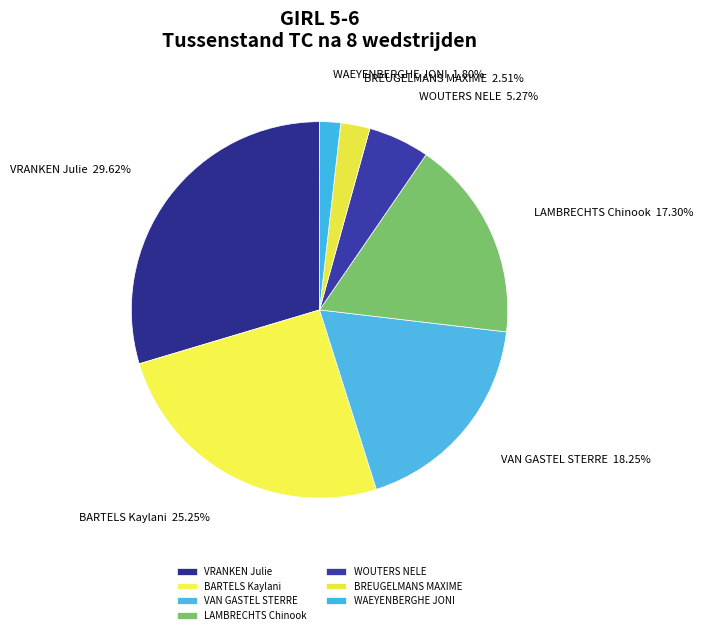

Approximately how many times larger is the value at WOUTERS NELE compared to BREUGELMANS MAXIME?

2.1